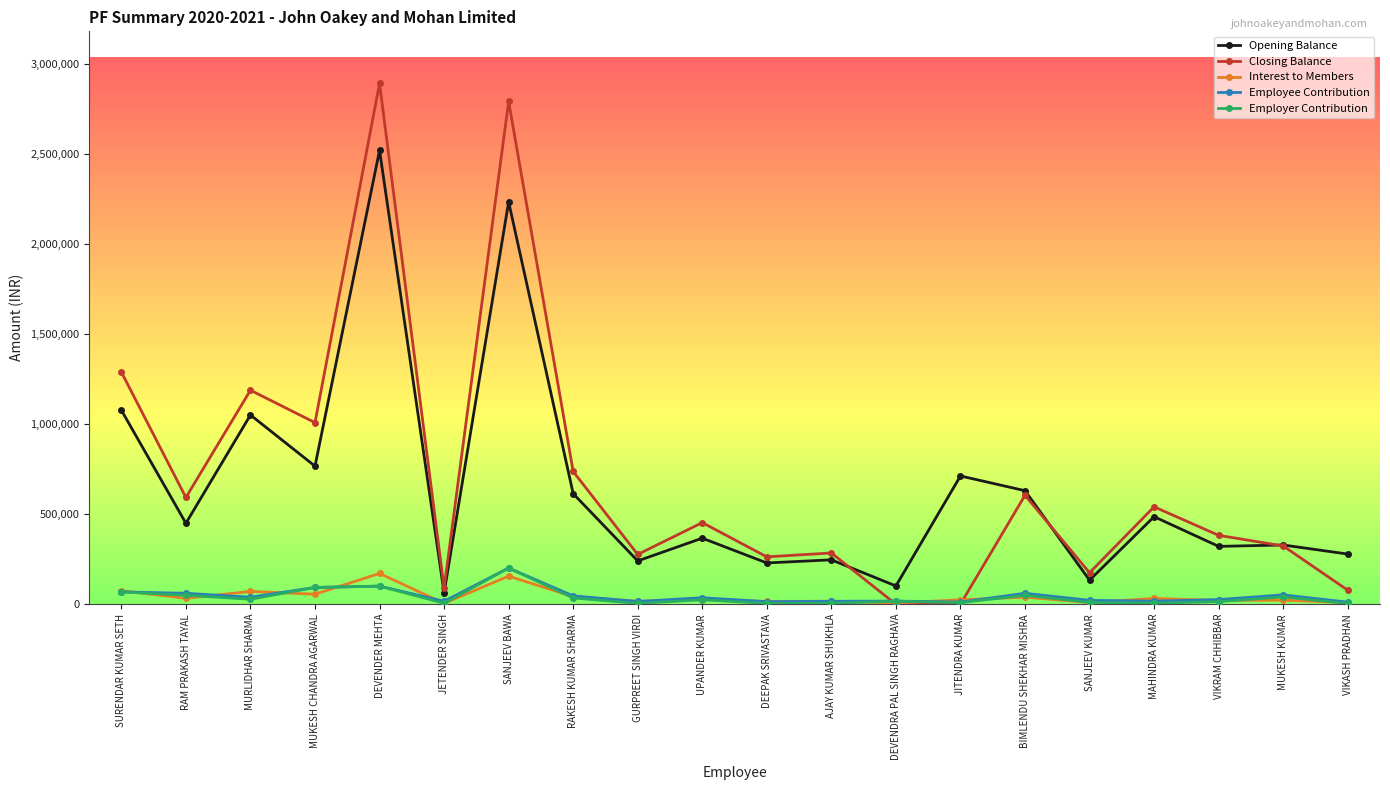

How many values in the Interest to Members series exceed 25495?

10